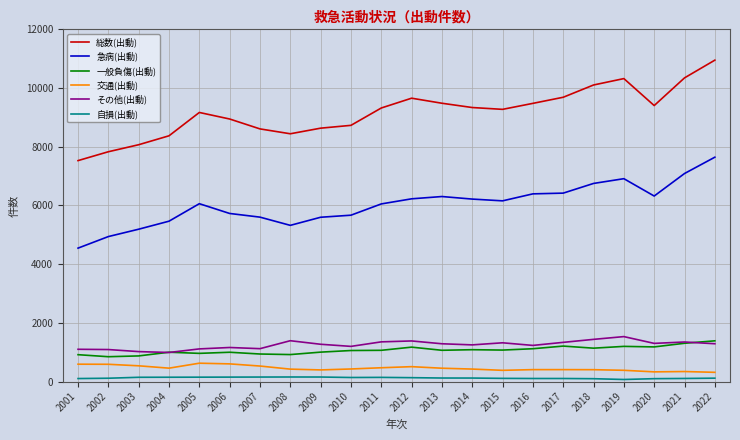

Which series changed the most between 2009 and 2018?

総数(出動)